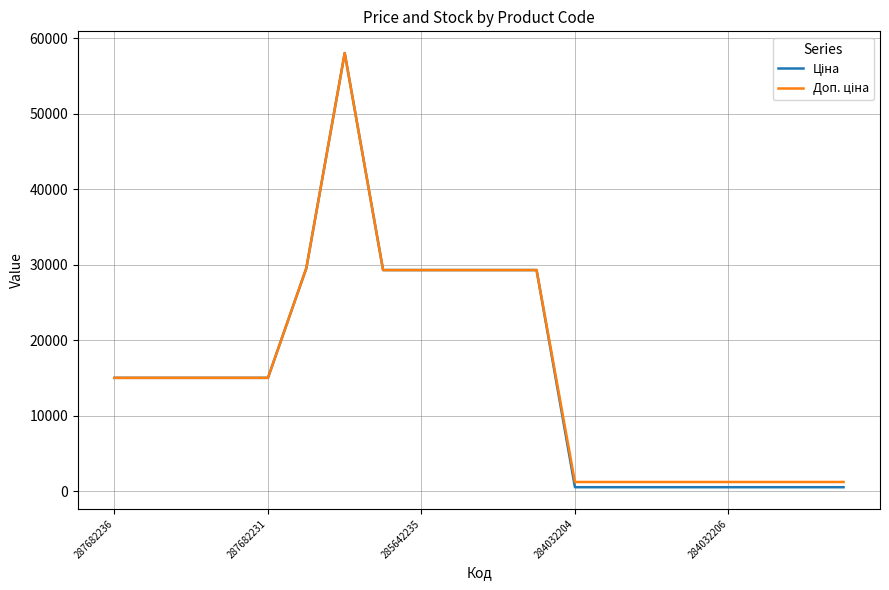

What is the greatest value displayed?

58037.0